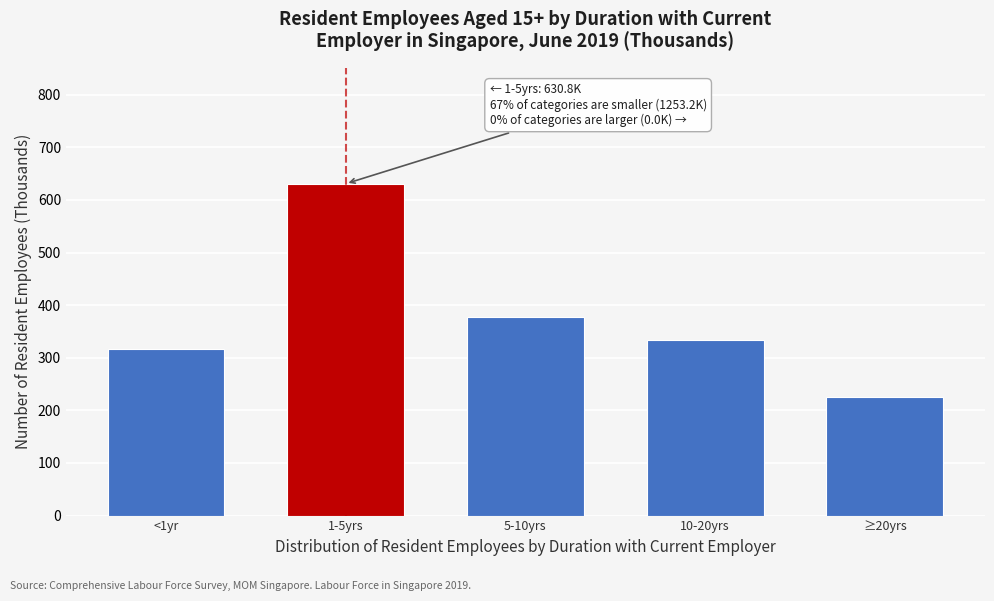

Reading left to right, extract all data points from this chart.

316.4	630.8	377.2	333.3	226.3